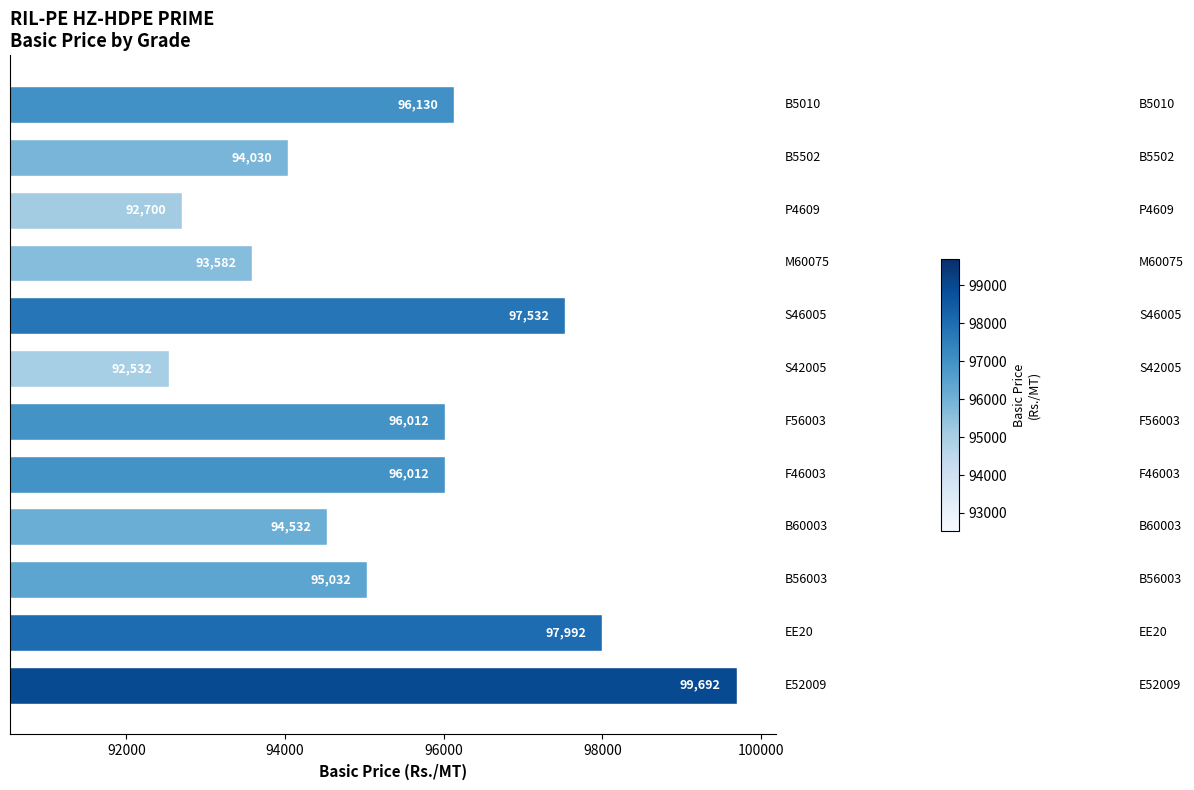

How many bars are there in total?

12